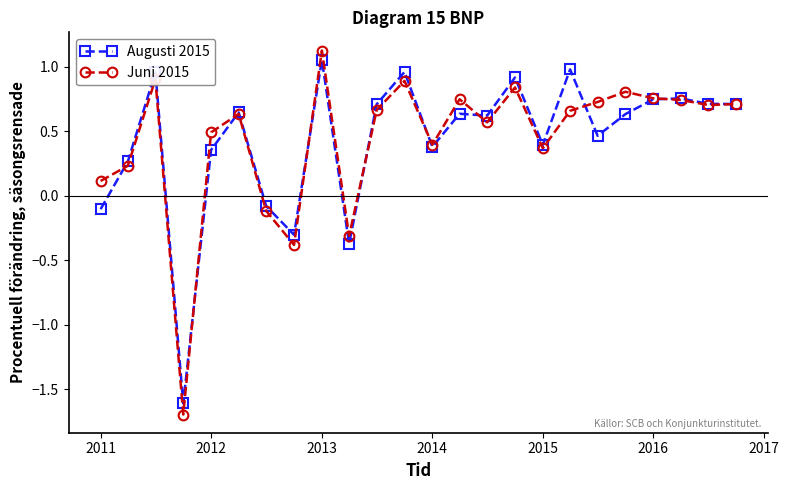

What is the minimum value for Juni 2015?

-1.7